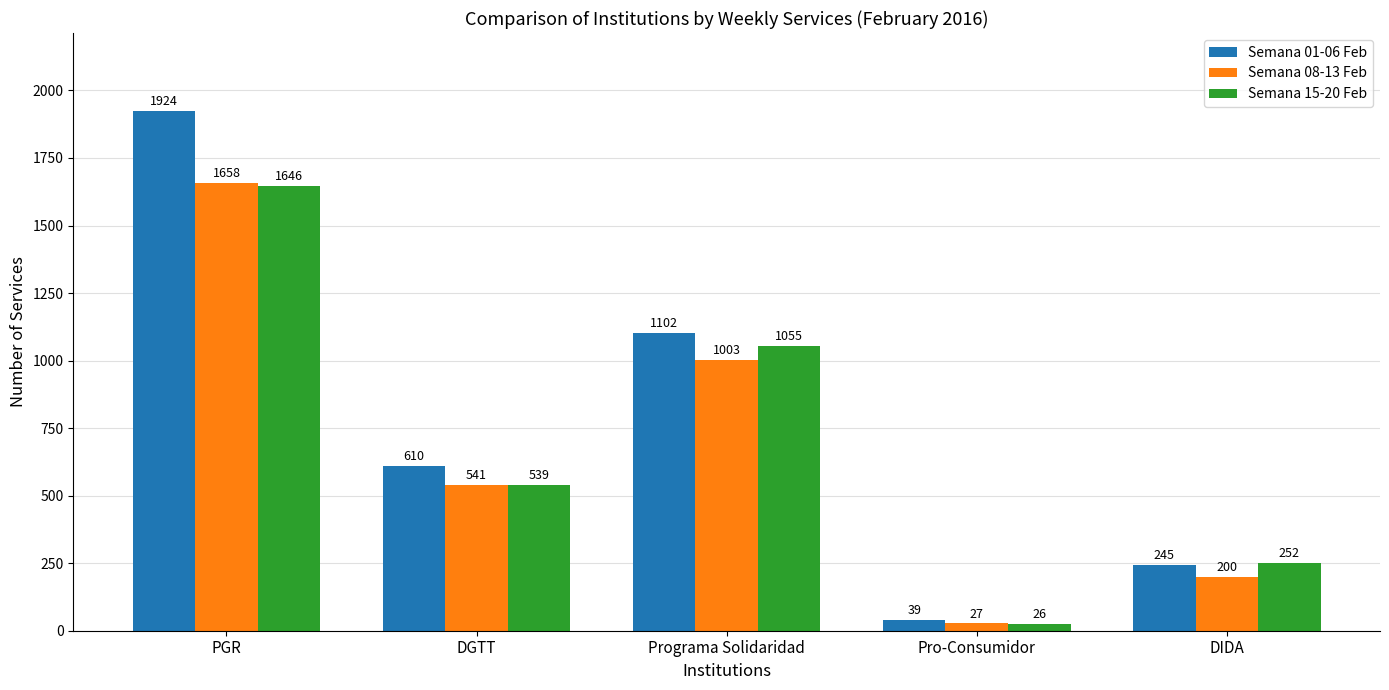

What is the difference between the Semana 01-06 Feb values at DGTT and Pro-Consumidor?

571